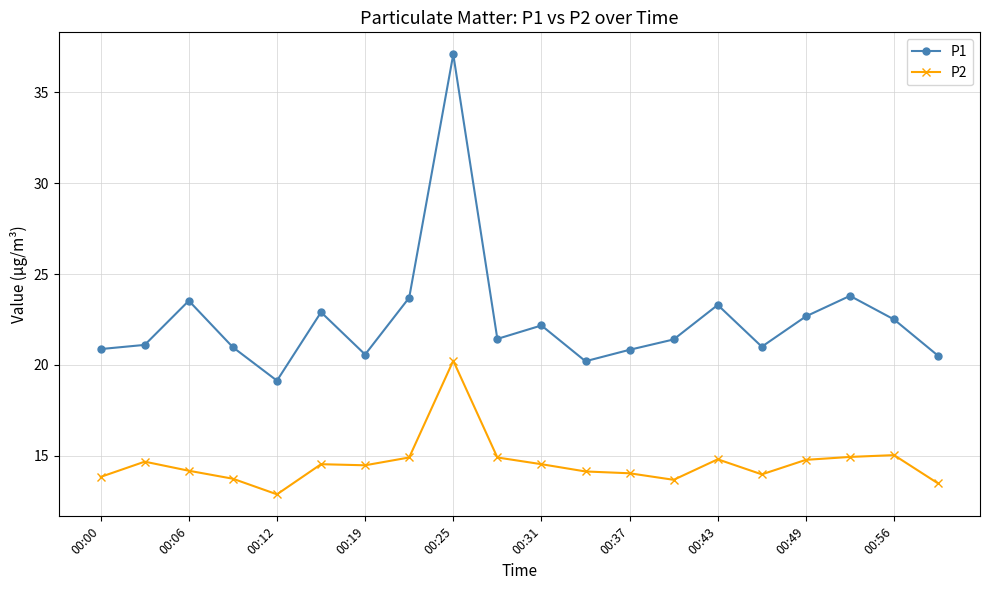

True or false: P2 and P1 intersect in this chart.

False